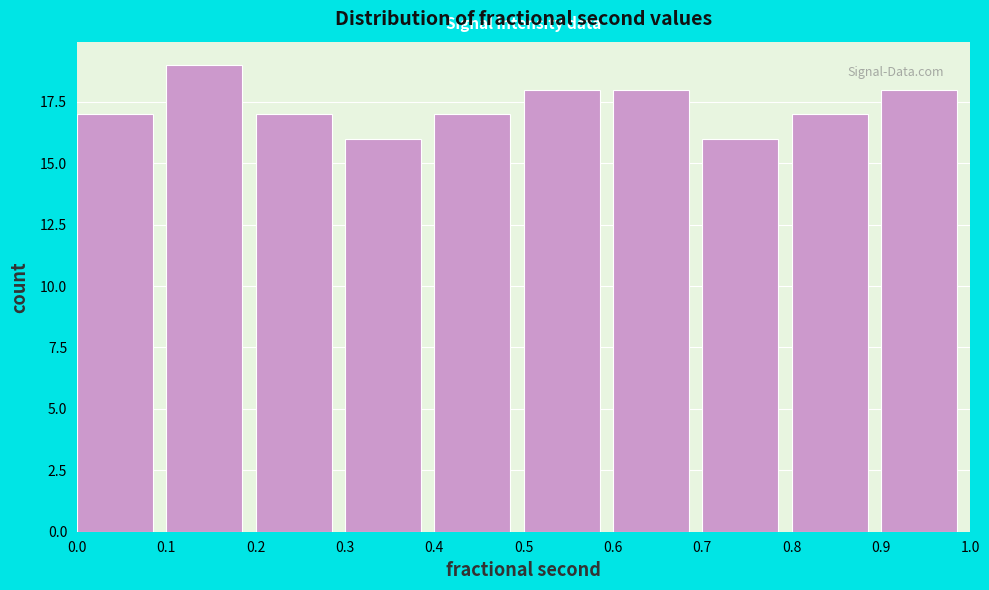

How tall is the bar that spans 0.0 to 0.1 on the x-axis? The values are not printed on the chart, so give them approximately, as read against the axis.

17